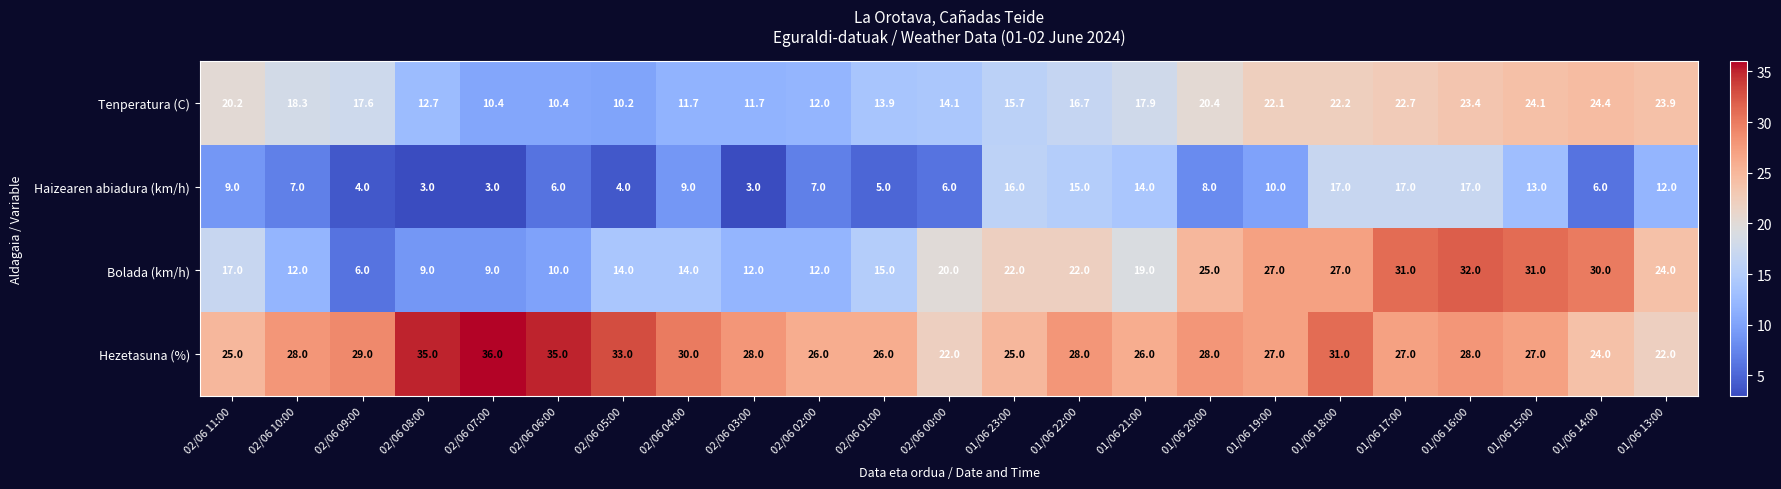

Which series has the largest total across all categories?

Hezetasuna (%)